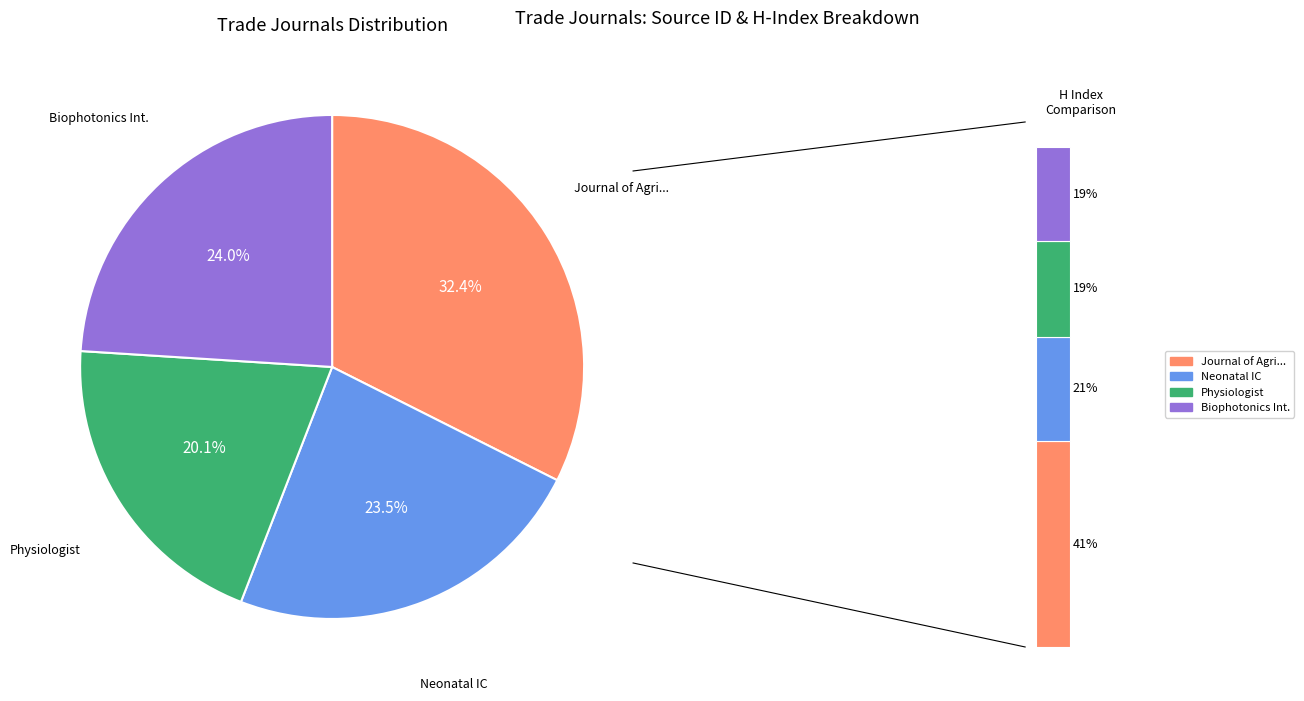

Does Biophotonics International account for over 50% of the chart?

No